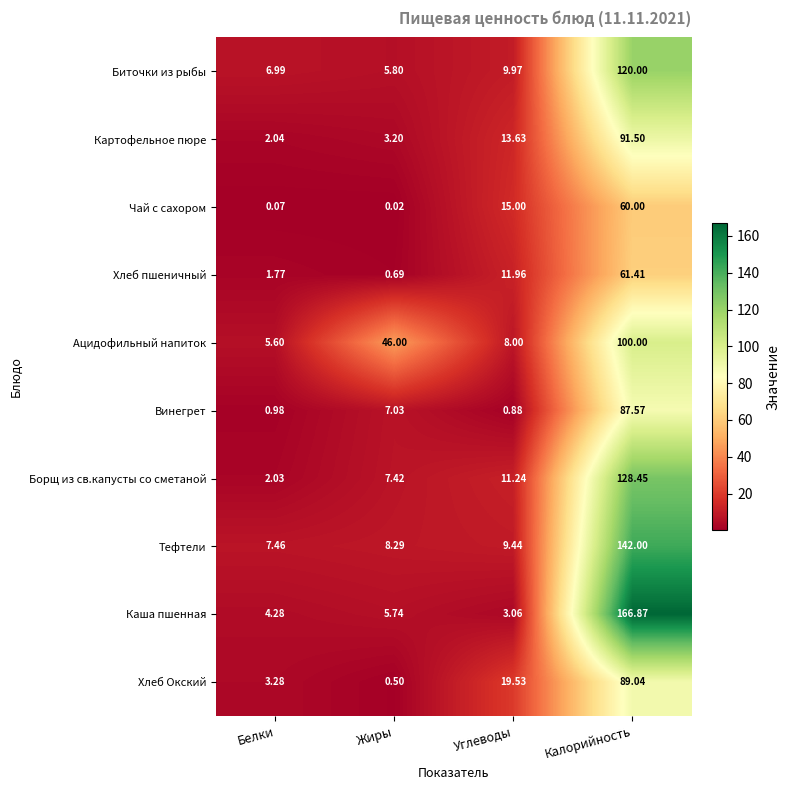

Which series has the widest spread of values?

Каша пшенная